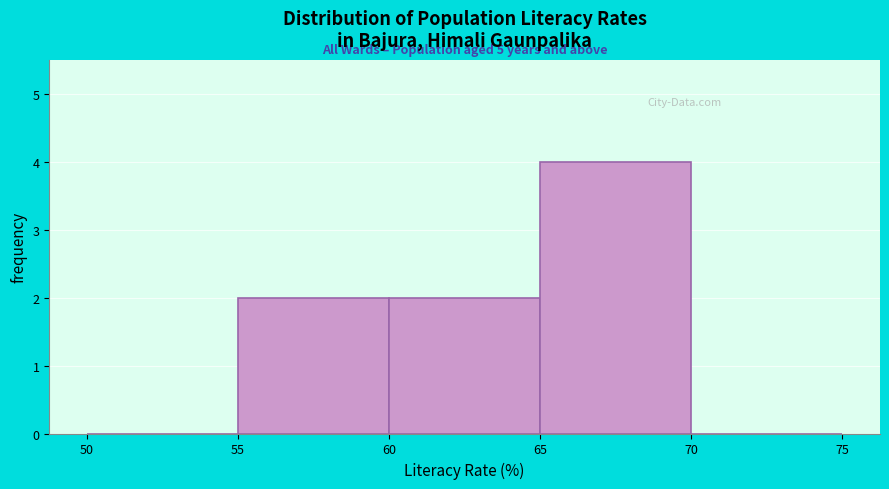

Which range on the x-axis has the tallest bar?

65 to 70